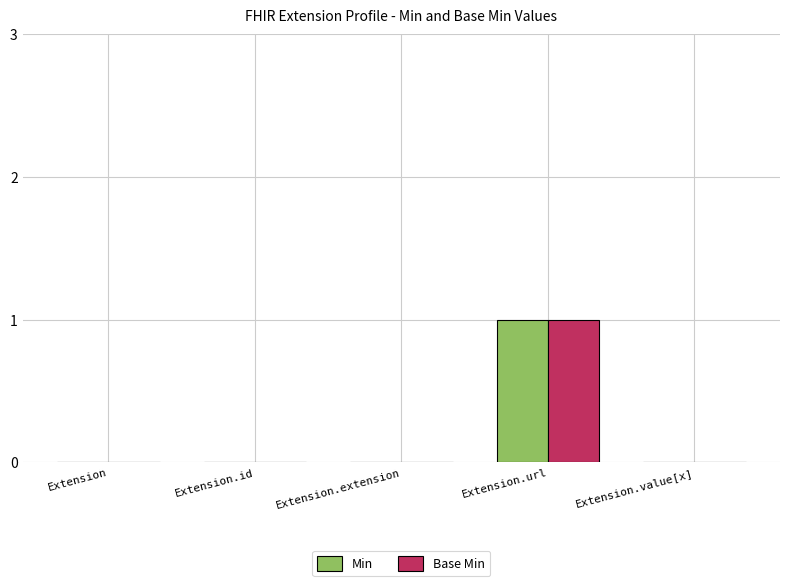

The value of Min at Extension.value[x] is 0. True or false?

True